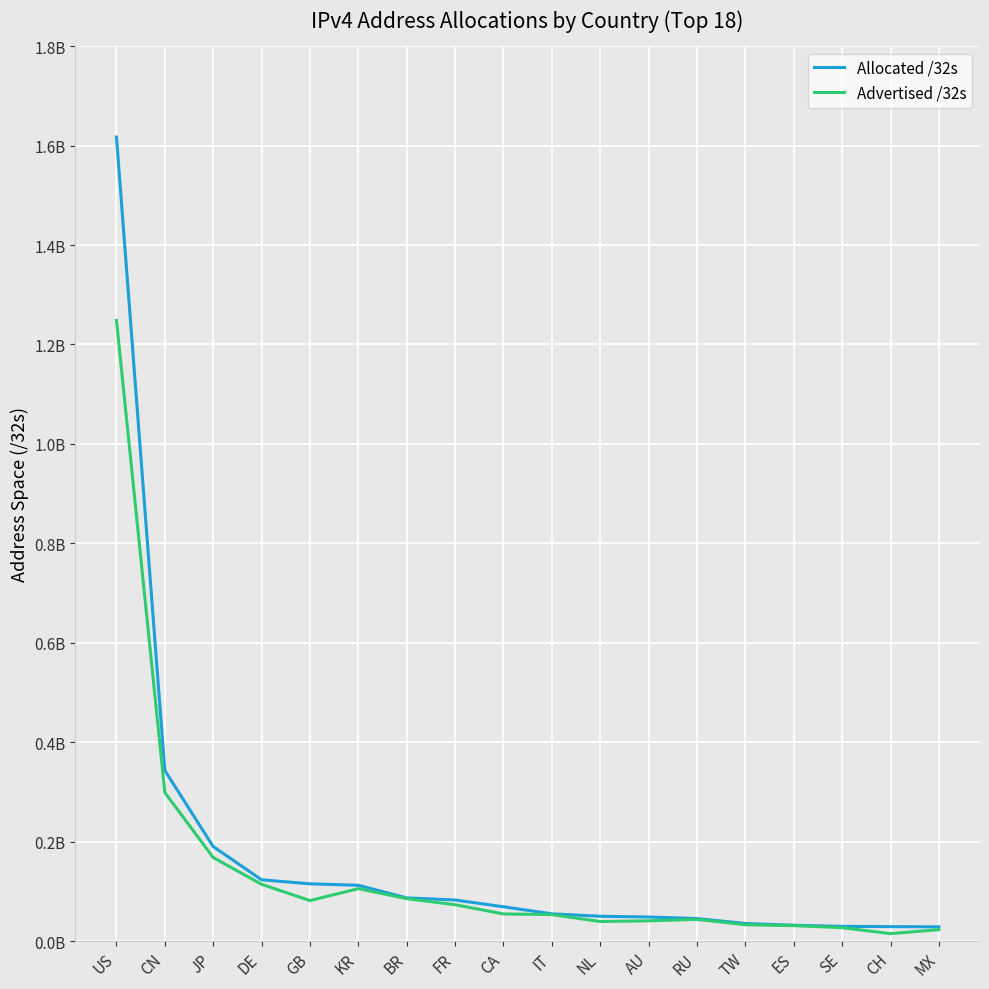

How many interior local peaks does the Advertised /32s series have?

2